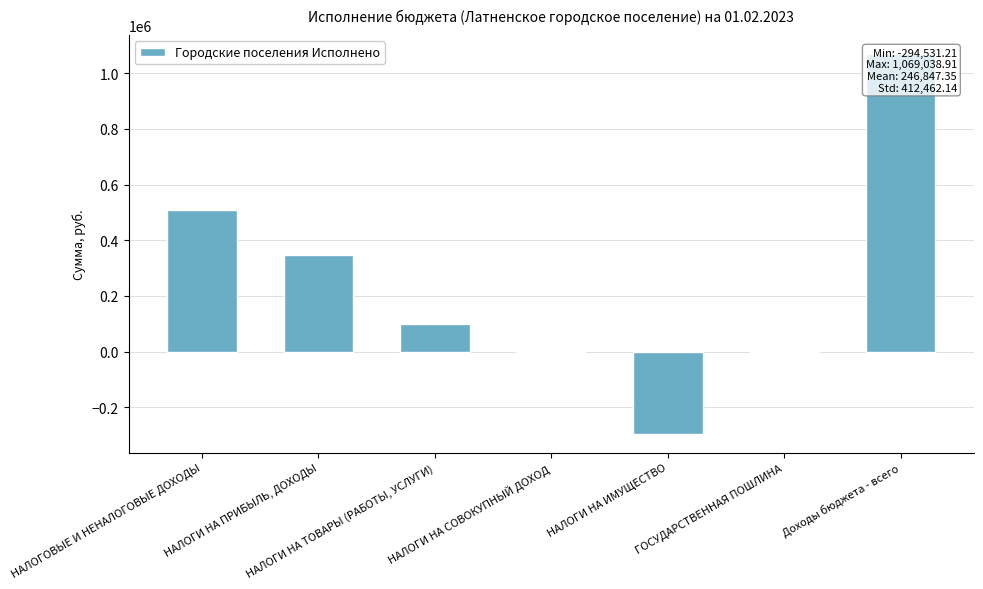

What is the difference between the maximum and minimum values?

1363570.1